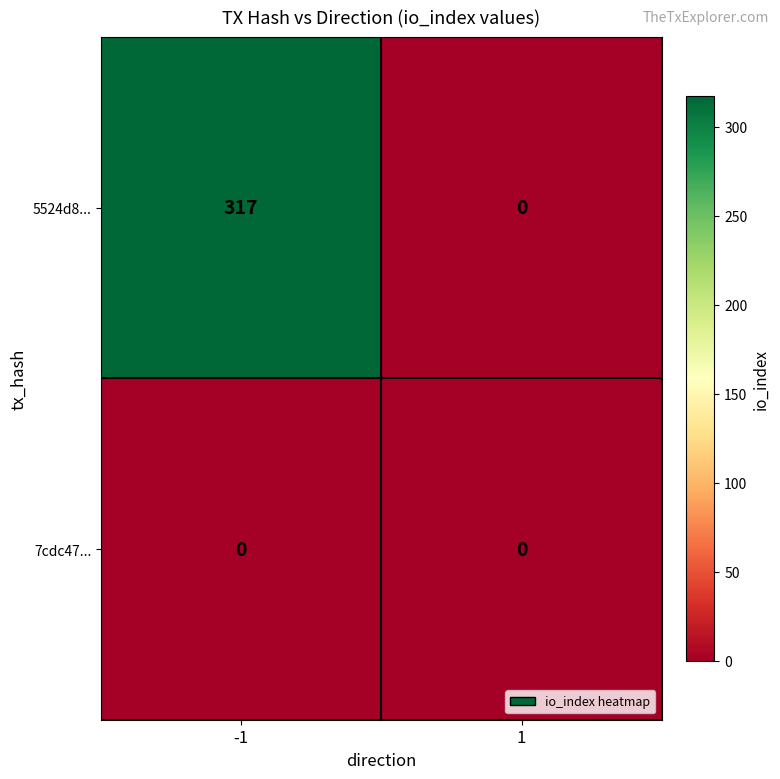

Rank the series by their maximum value, from highest to lowest.

5524d8..., 7cdc47...